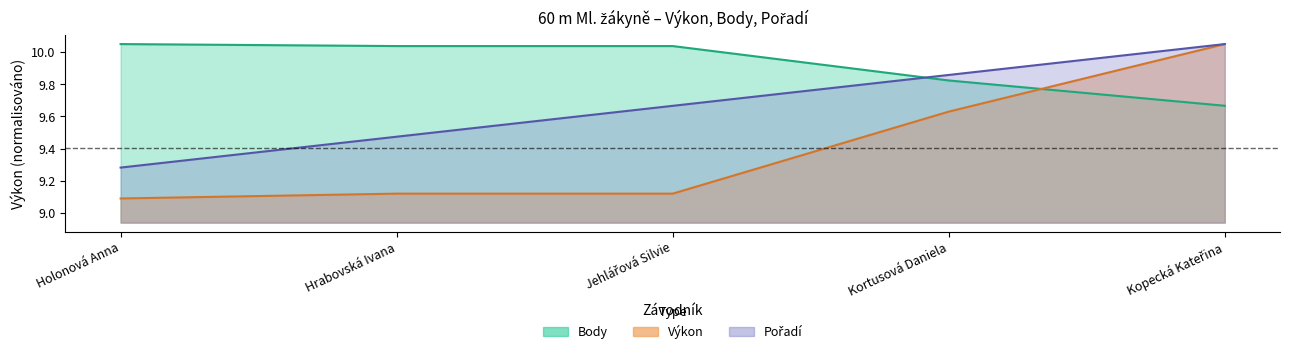

Which series changed the most between Kortusová Daniela and Kopecká Kateřina?

Výkon